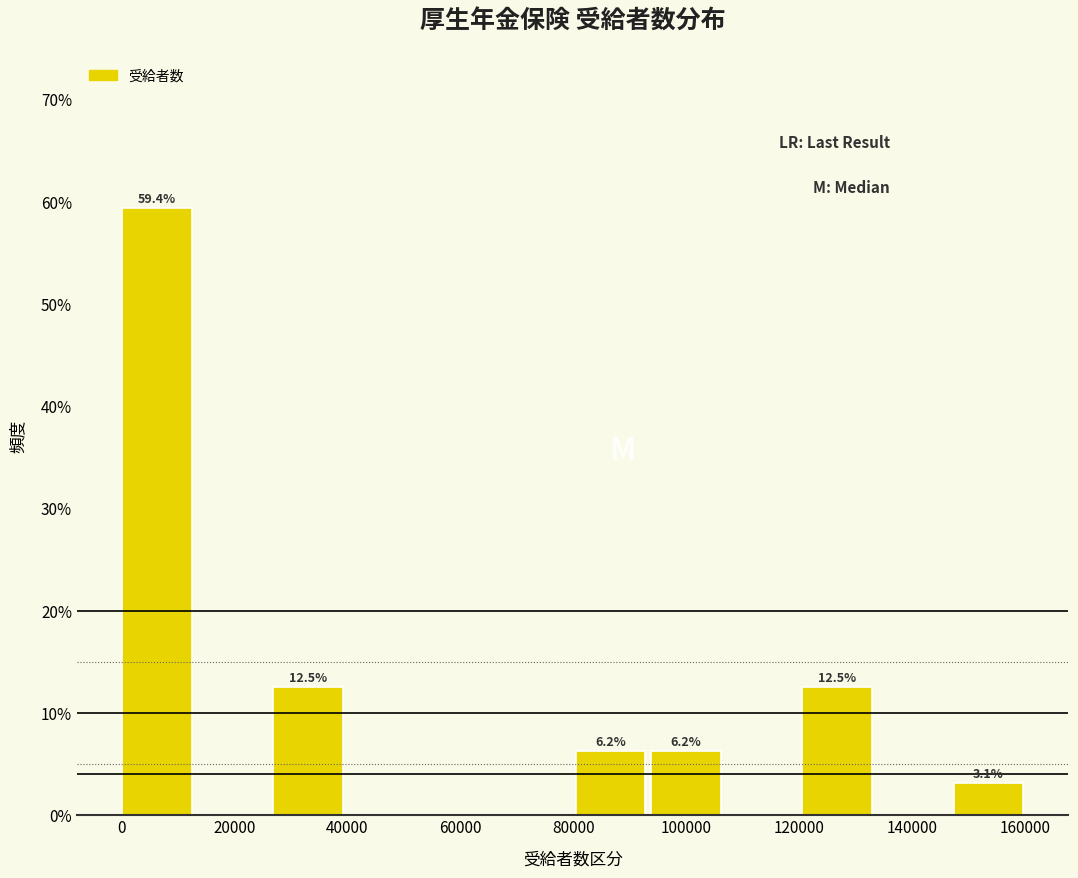

Which range on the x-axis has the tallest bar?

0 to 14000